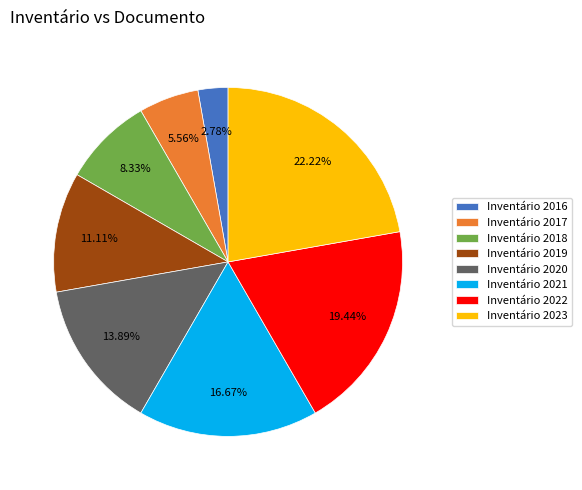

What percentage do Inventário 2022 and Inventário 2023 together represent?

41.7%